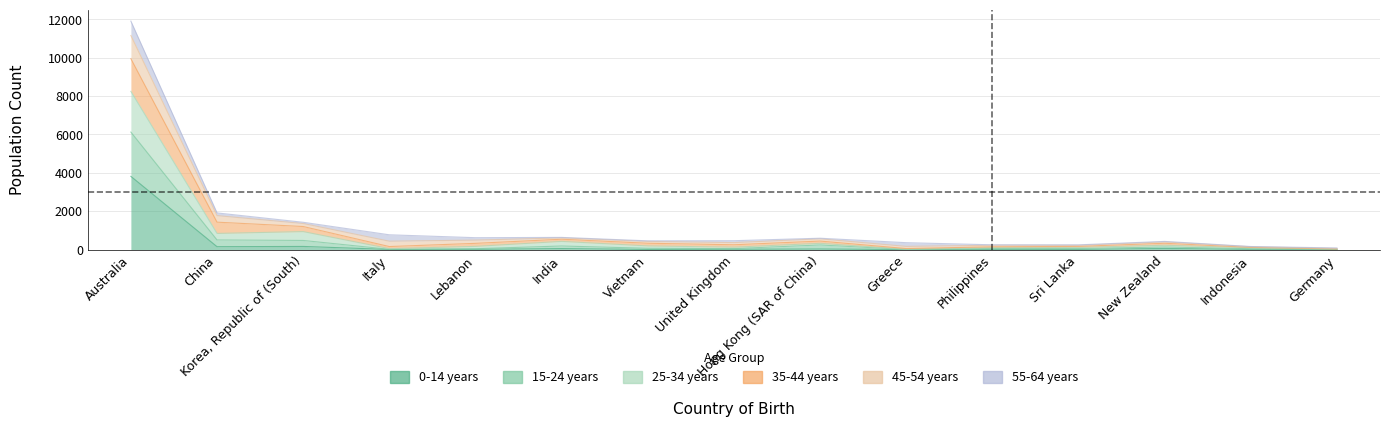

What is the total value across all series at Philippines?

727